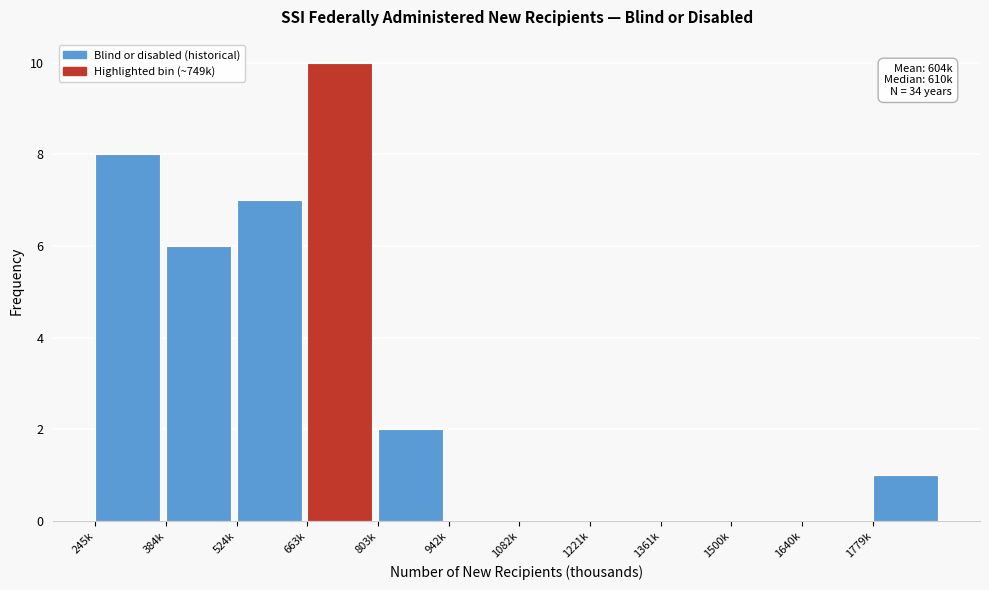

Reading right to left, what are all the values shown in this chart?

1779k=1	1640k=0	1500k=0	1361k=0	1221k=0	1082k=0	942k=0	803k=2	663k=10	524k=7	384k=6	245k=8